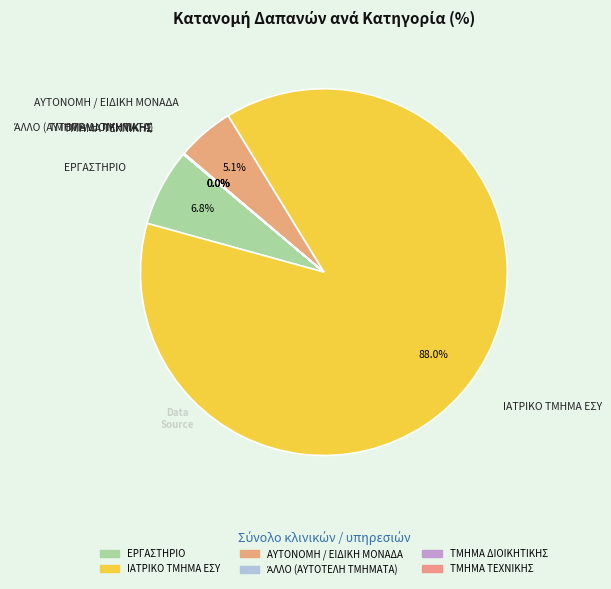

Is there a majority slice in this chart?

Yes